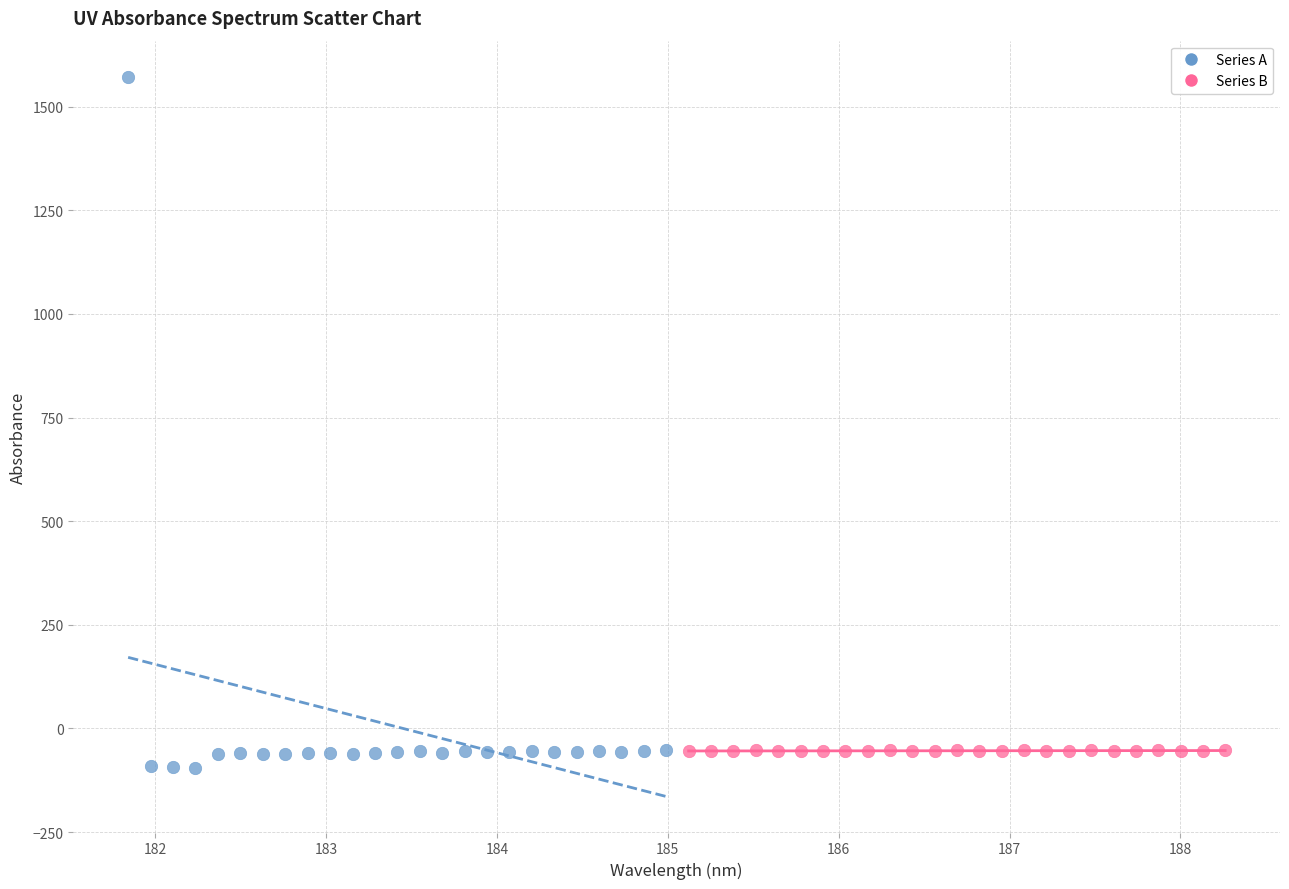

Which series has the widest spread of Y values?

Series A